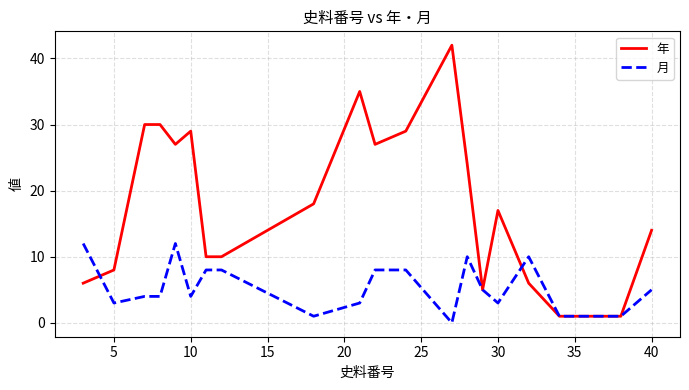

Which series has the largest total across all categories?

年